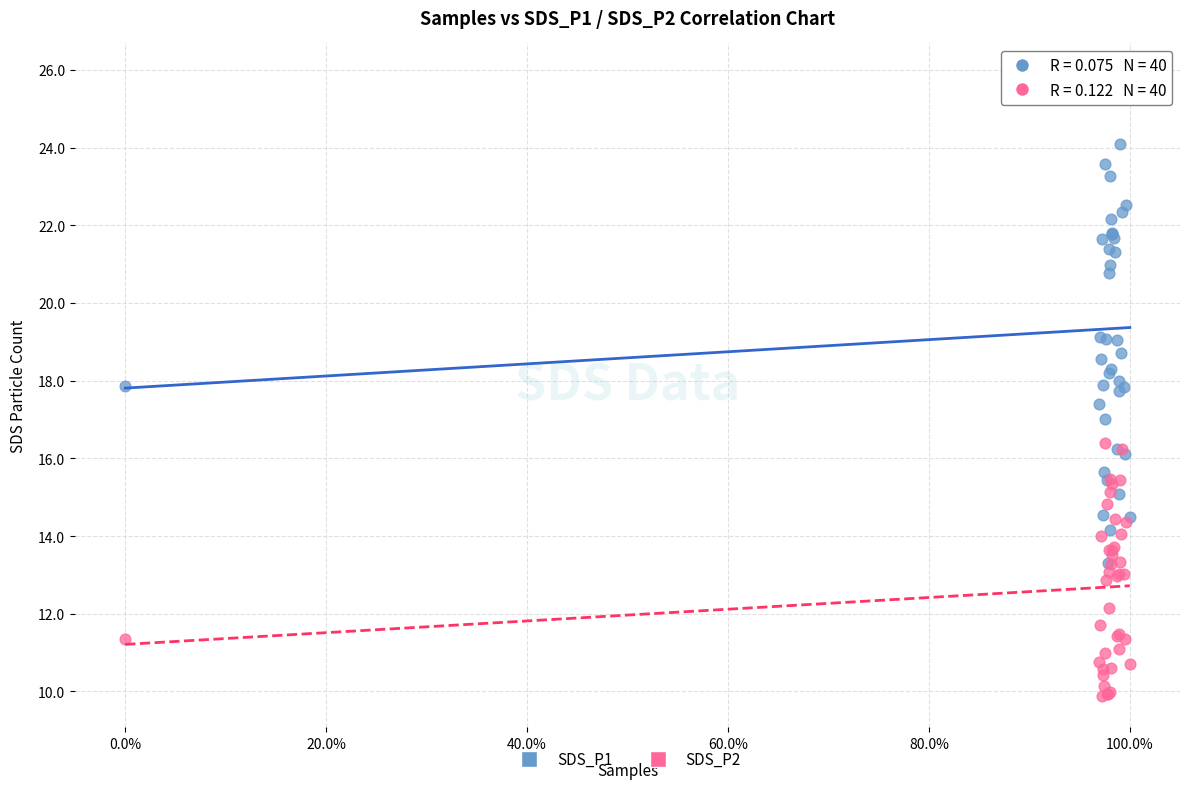

What are all the series names shown in the legend?

SDS_P1, SDS_P2